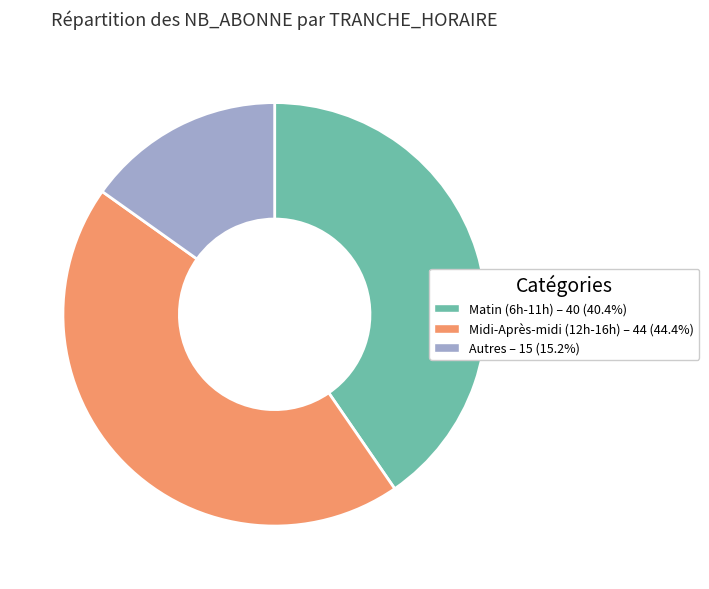

Is there any slice that represents more than half of the pie?

No